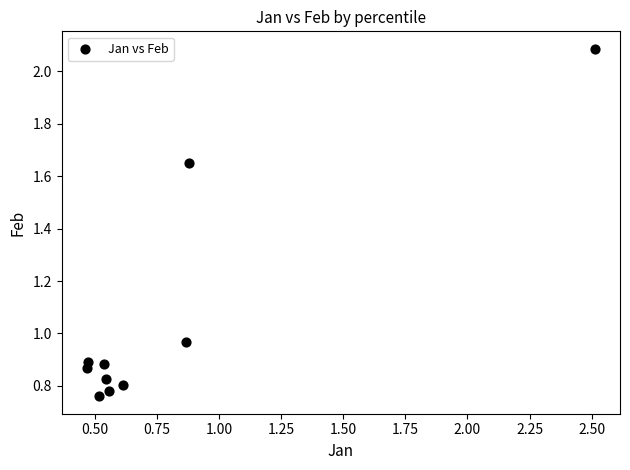

What is the range of X values (max minus min)?

2.0